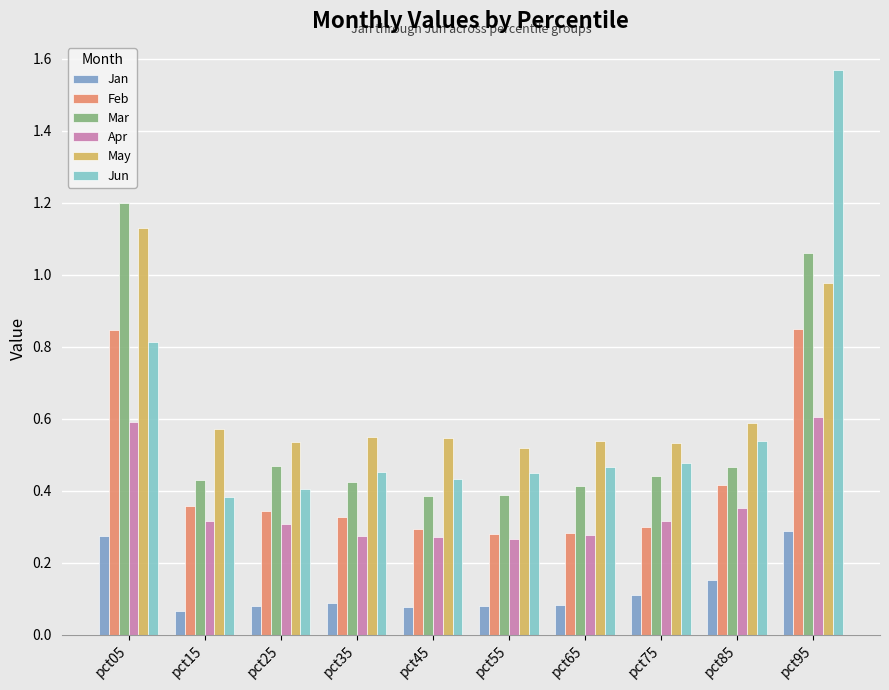

What is the difference between the maximum and second lowest values in the Jun series?

1.2